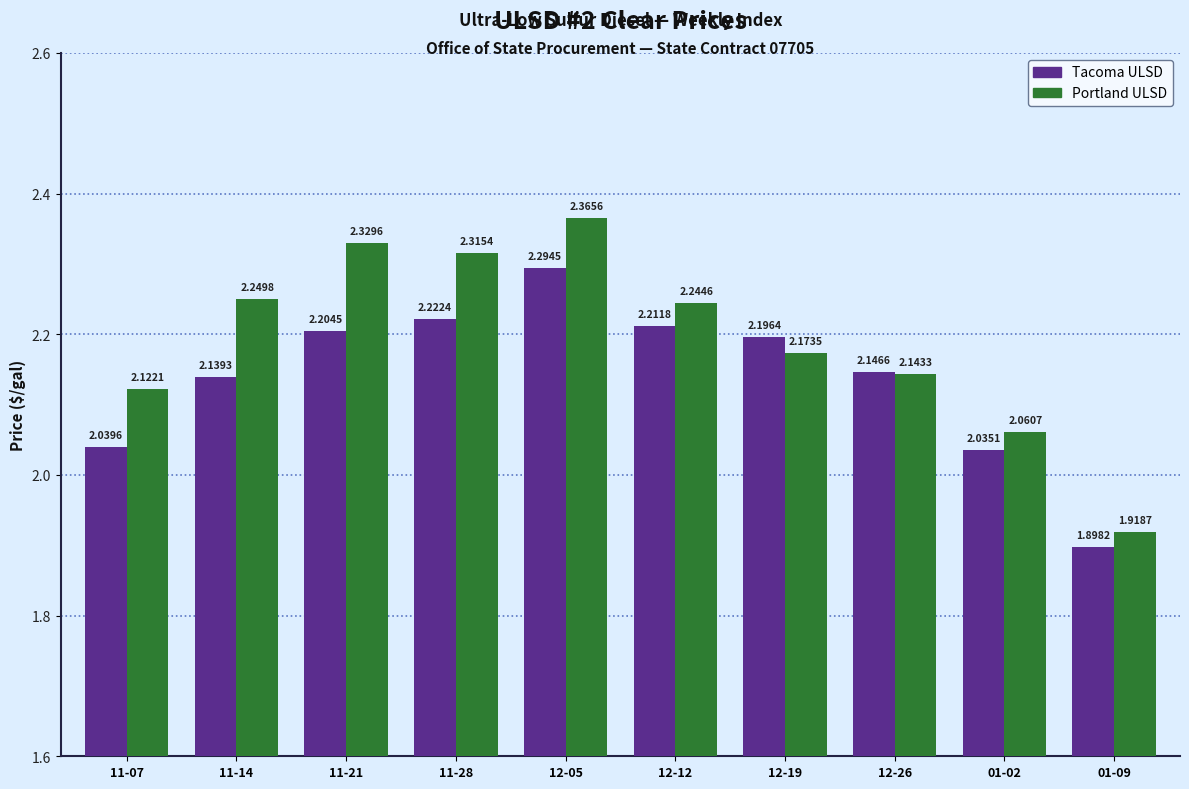

What is the difference between the second highest and minimum values in the Tacoma ULSD series?

0.3